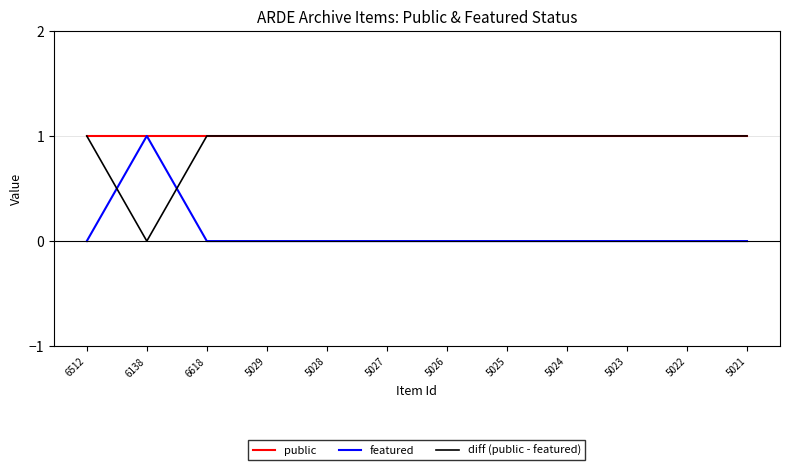

What is the spread (max minus min) of values at 5022?

1